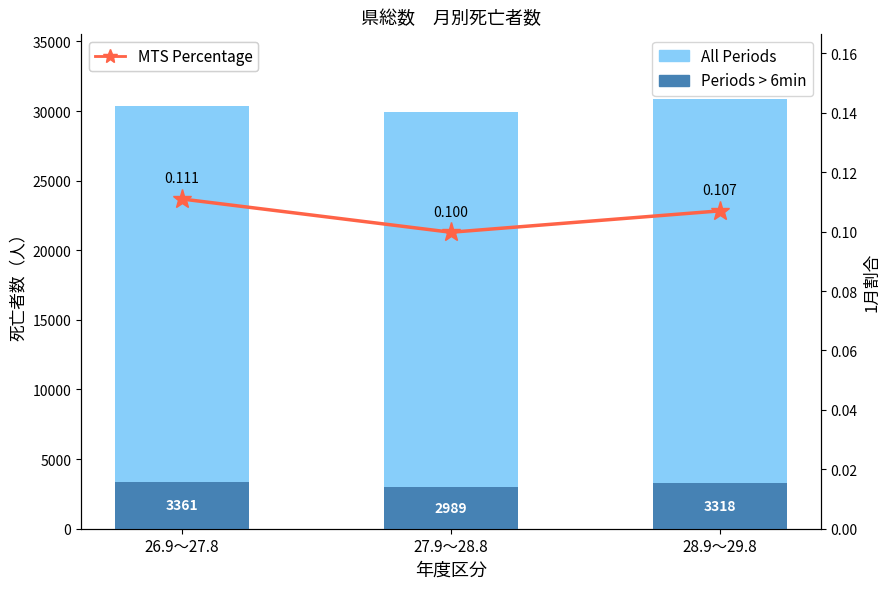

Count the number of categories in the chart.

3